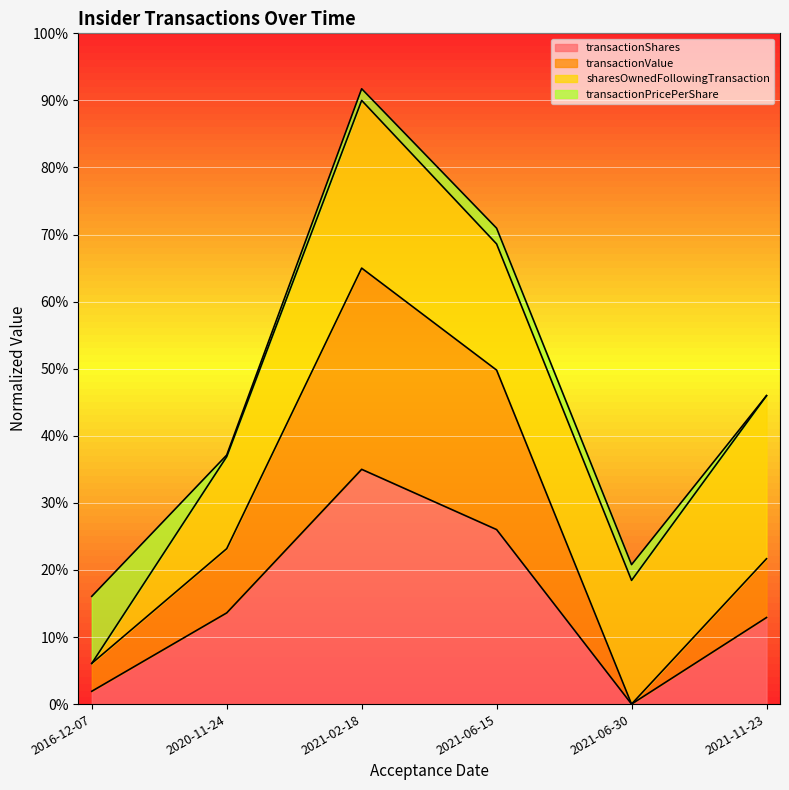

What is the value of the transactionShares point at the 1st from the left?

1.9